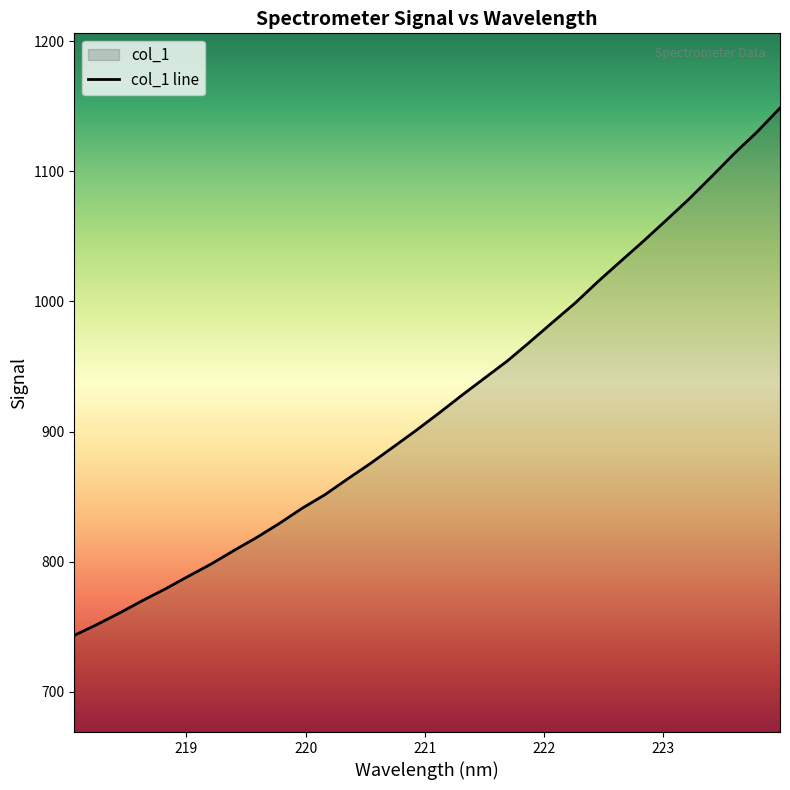

Which has a higher value, 220.3533 or 218.8244?

220.3533